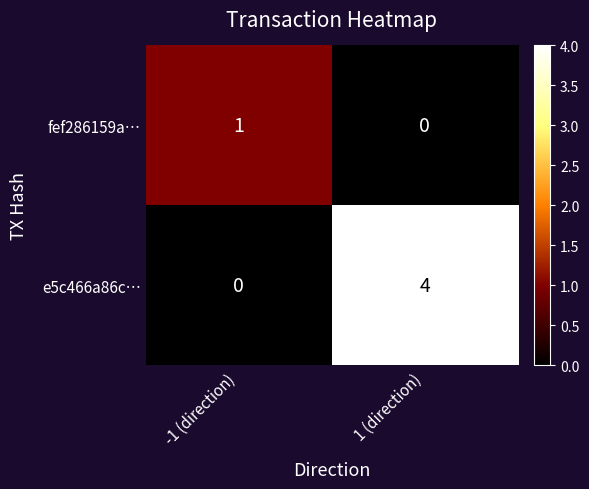

What is the maximum value shown in the chart?

4